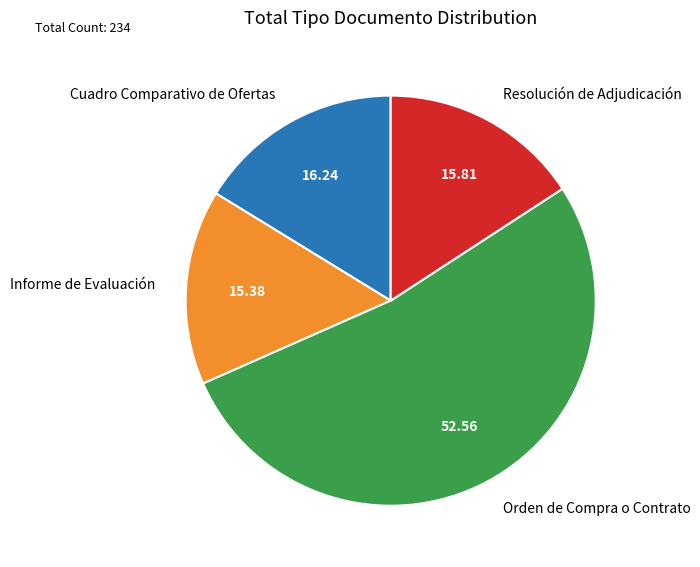

Does any single category account for the majority?

Yes